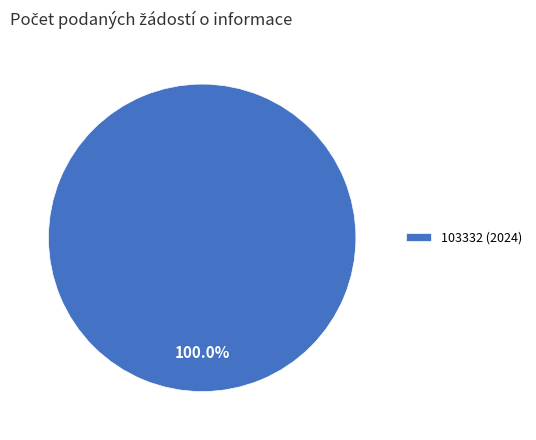

Rank the categories by value from lowest to highest.

103332 (2024)